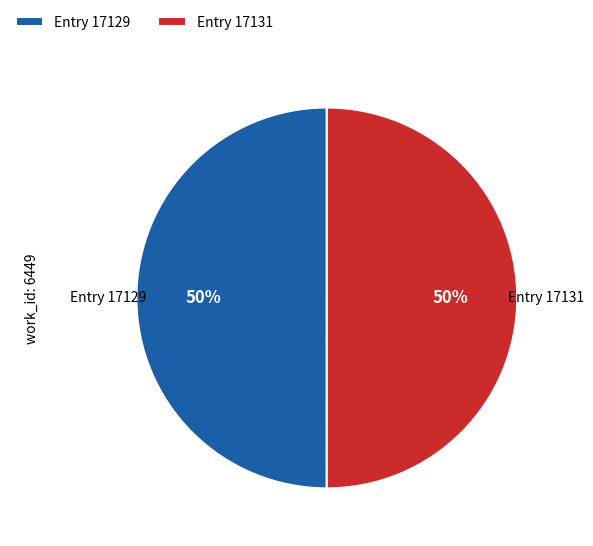

To the nearest percent, what percentage of the pie is Entry 17131?

50%